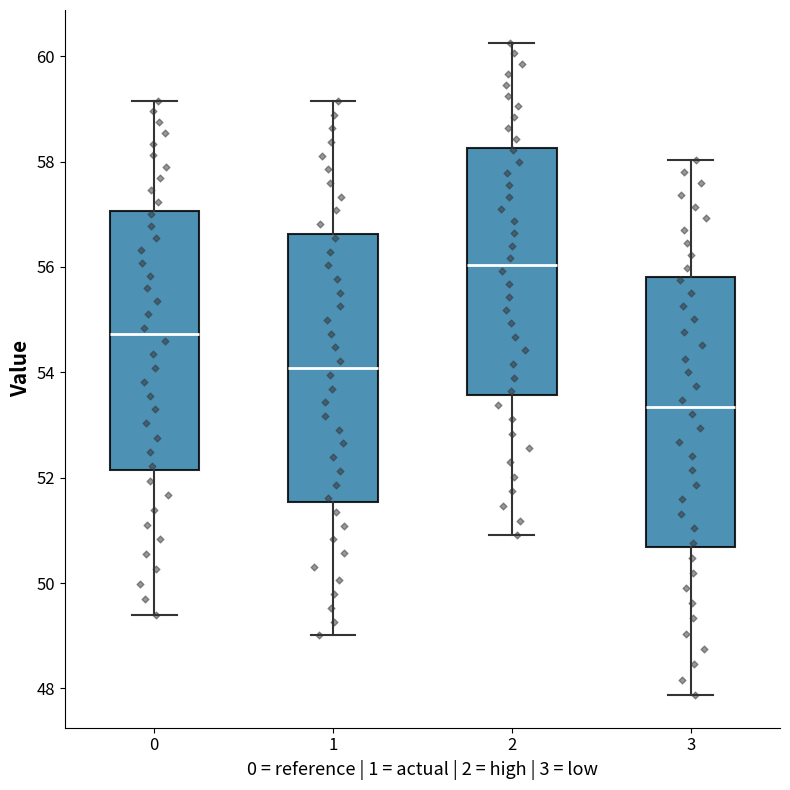

Which box's median line is the highest?

2